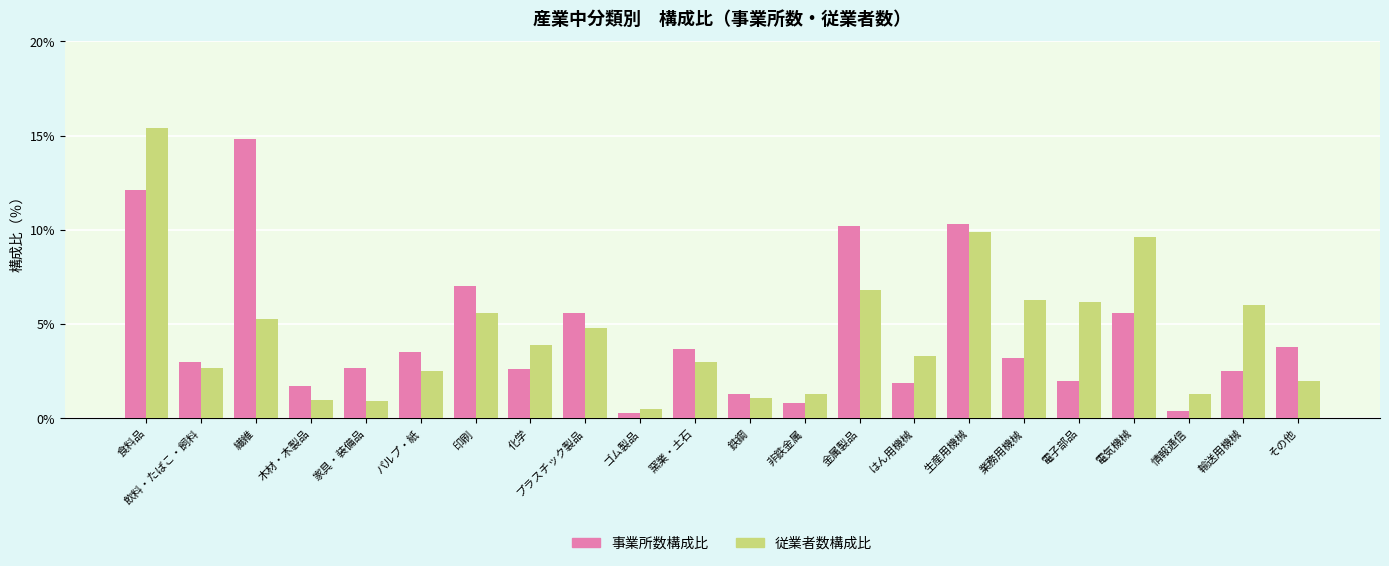

Which series changed the most between プラスチック製品 and 生産用機械?

従業者数構成比